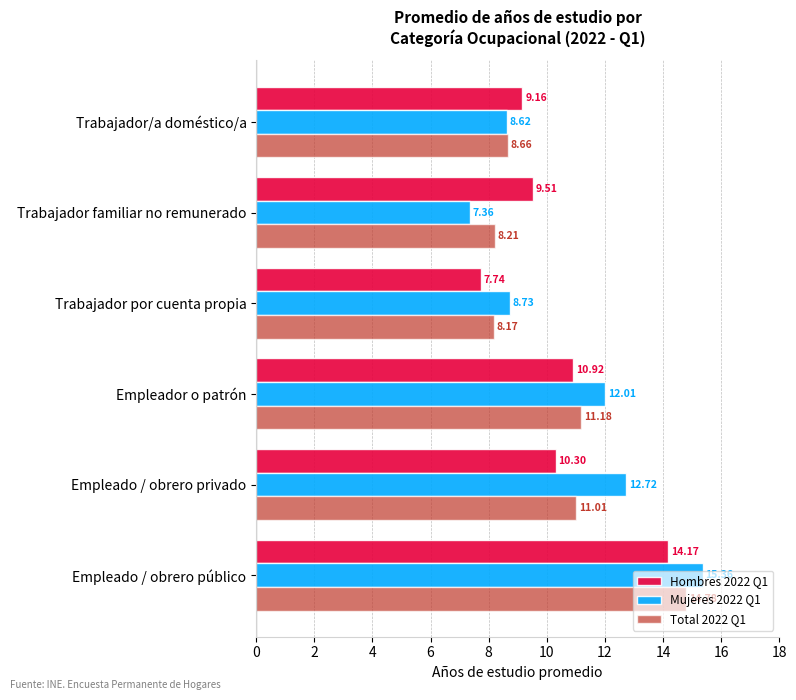

Which series has the widest spread of values?

Mujeres 2022 Q1